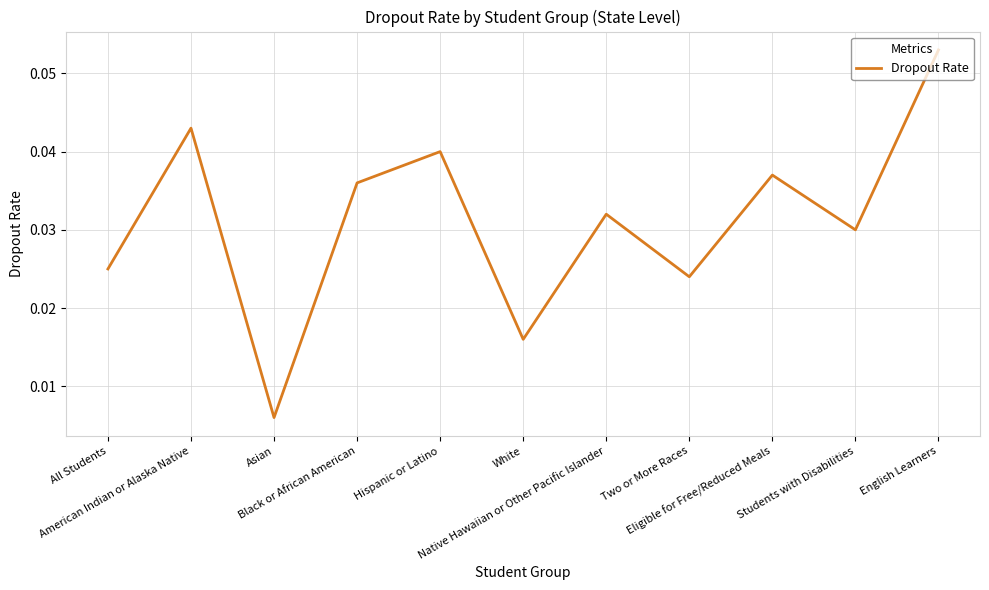

Rank the categories by value from lowest to highest.

Asian, White, Two or More Races, All Students, Students with Disabilities, Native Hawaiian or Other Pacific Islander, Black or African American, Eligible for Free/Reduced Meals, Hispanic or Latino, American Indian or Alaska Native, English Learners